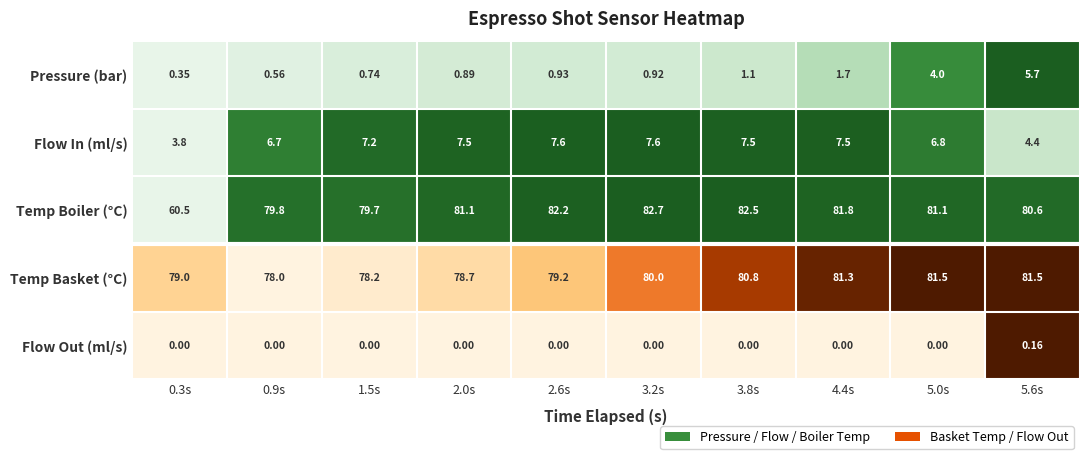

Rank the series at 3.8s from highest to lowest value.

Temp Boiler (°C), Temp Basket (°C), Flow In (ml/s), Pressure (bar), Flow Out (ml/s)